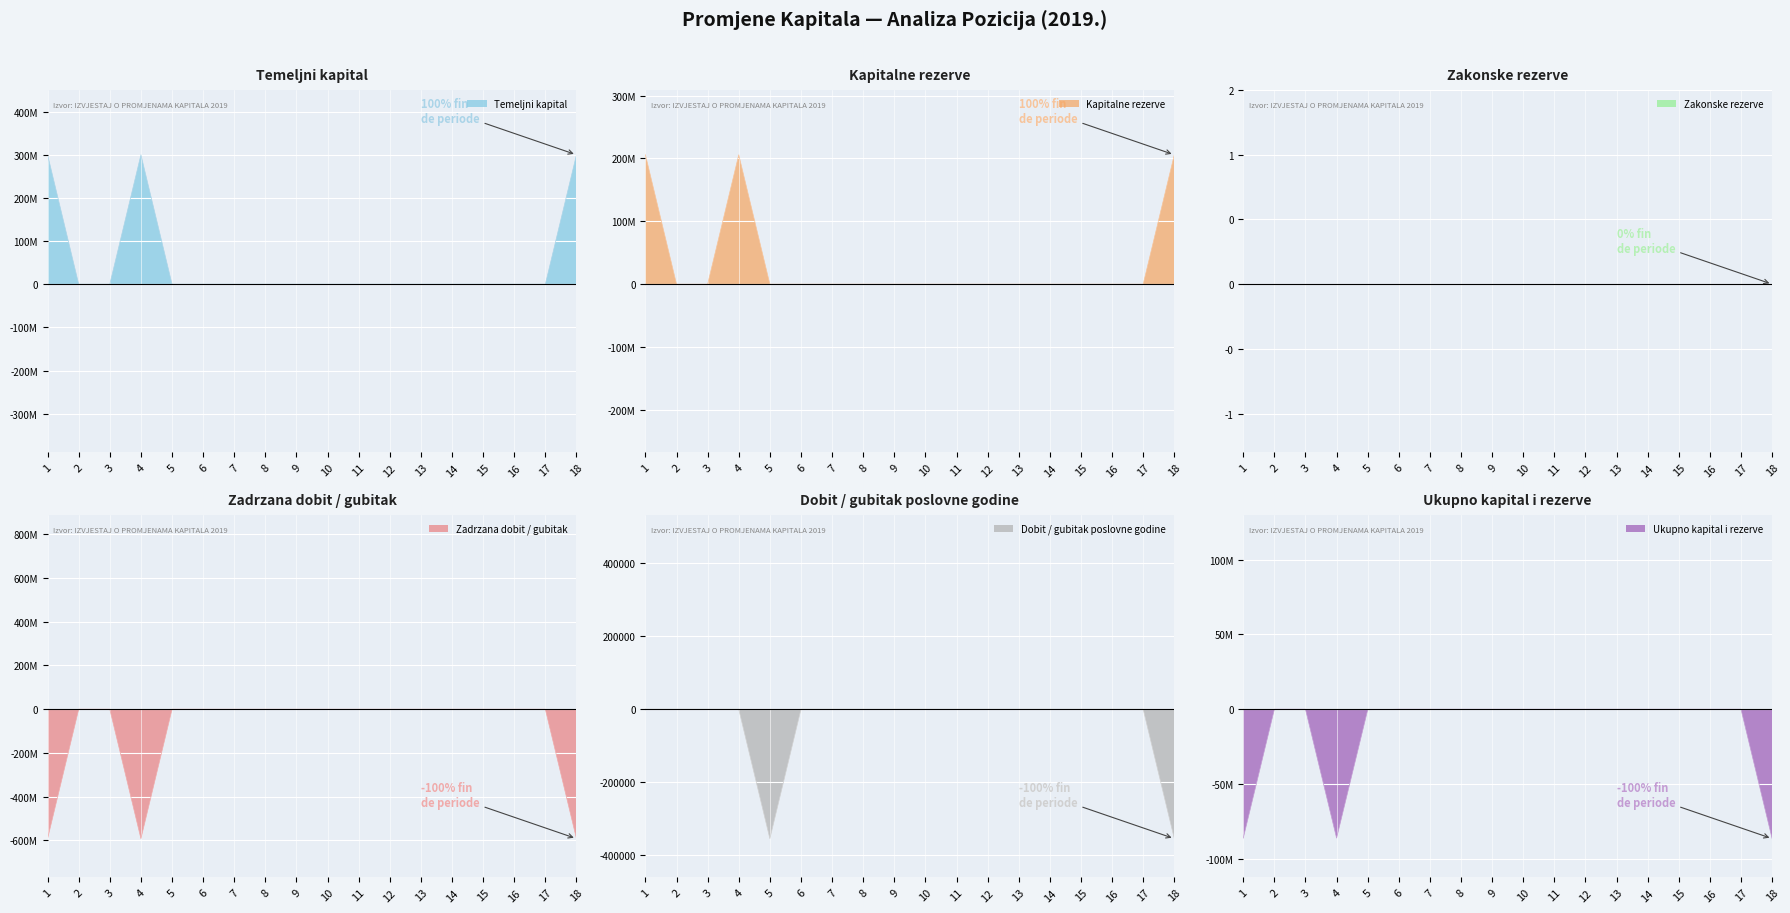

Reading left to right, extract all data points from this chart.

Temeljni kapital: 299922880	0	0	299922880	0	0	0	0	0	0	0	0	0	0	0	0	0	299922880
Kapitalne rezerve: 205749617	0	0	205749617	0	0	0	0	0	0	0	0	0	0	0	0	0	205749617
Zadrzana dobit / gubitak: -591831018	0	0	-591831018	0	0	0	0	0	0	0	0	0	0	0	0	0	-591831018
Dobit / gubitak poslovne godine: 0	0	0	0	-353984	0	0	0	0	0	0	0	0	0	0	0	0	-353984
Ukupno kapital i rezerve: -86158521	0	0	-86158521	-353984	0	0	0	0	0	0	0	0	0	0	0	0	-86512505